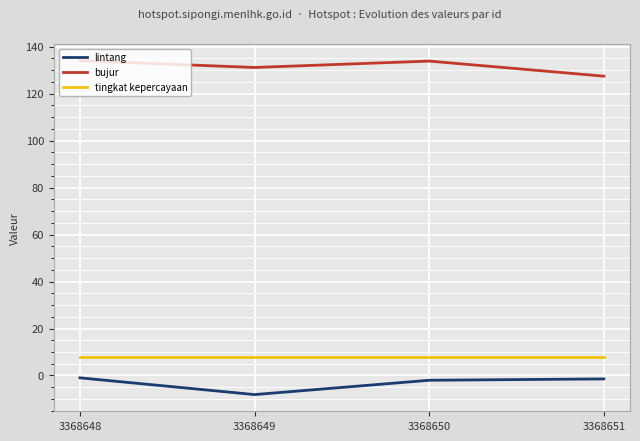

Is it true that bujur equals 131.1 at 3368649?

True